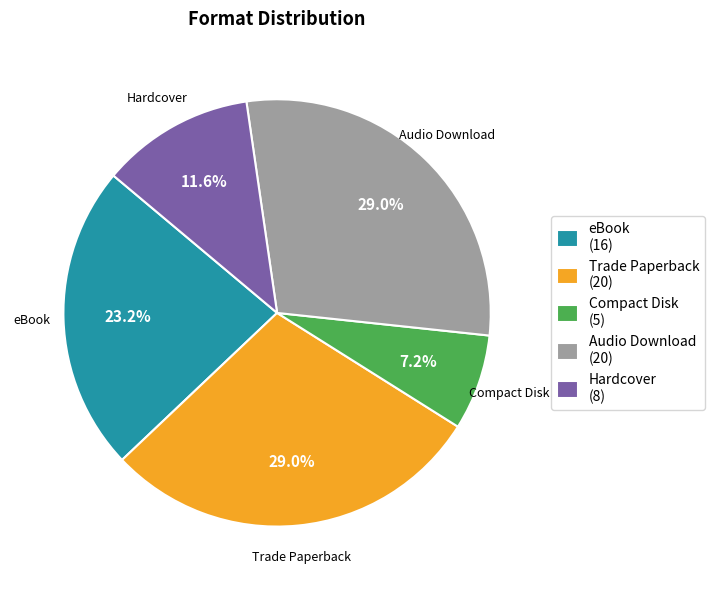

Which slice is the smallest?

Compact Disk